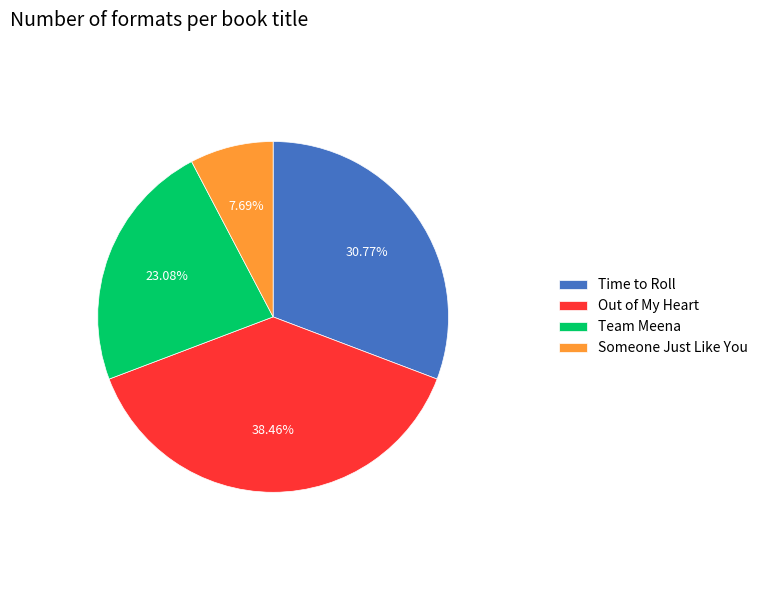

To the nearest percent, what percentage of the pie is Team Meena?

23%